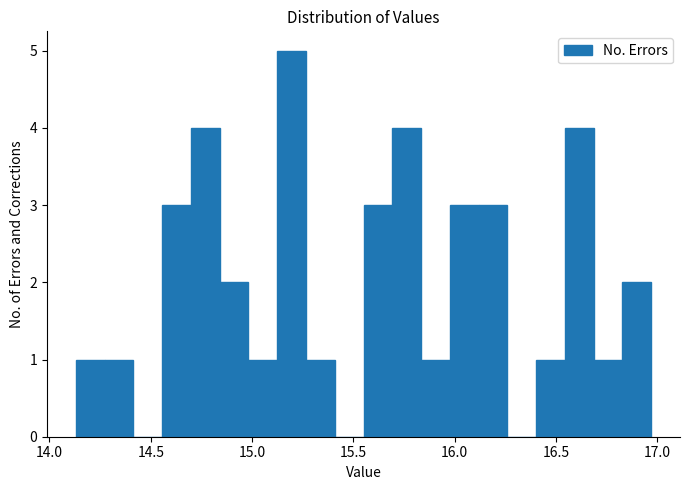

Read against the x-axis, roughly where is the centre of the tallest bar?

15.20